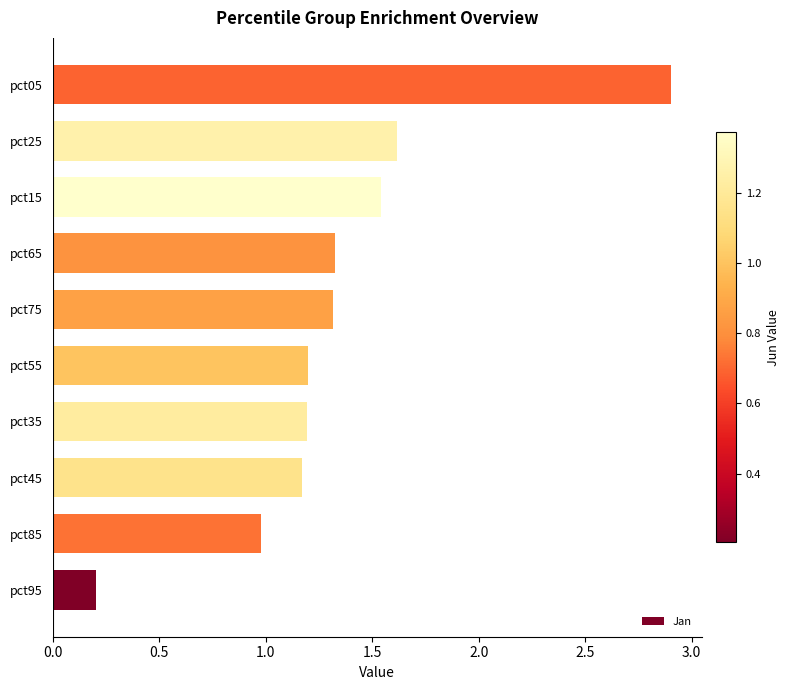

What is the average value?

1.3